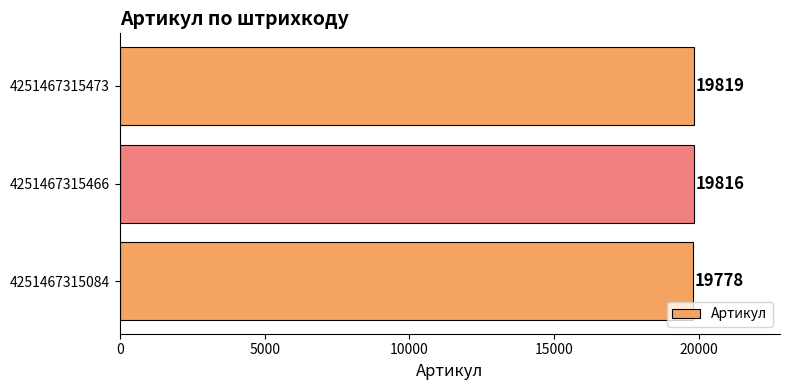

List the labels in order of value, largest first.

4251467315473, 4251467315466, 4251467315084